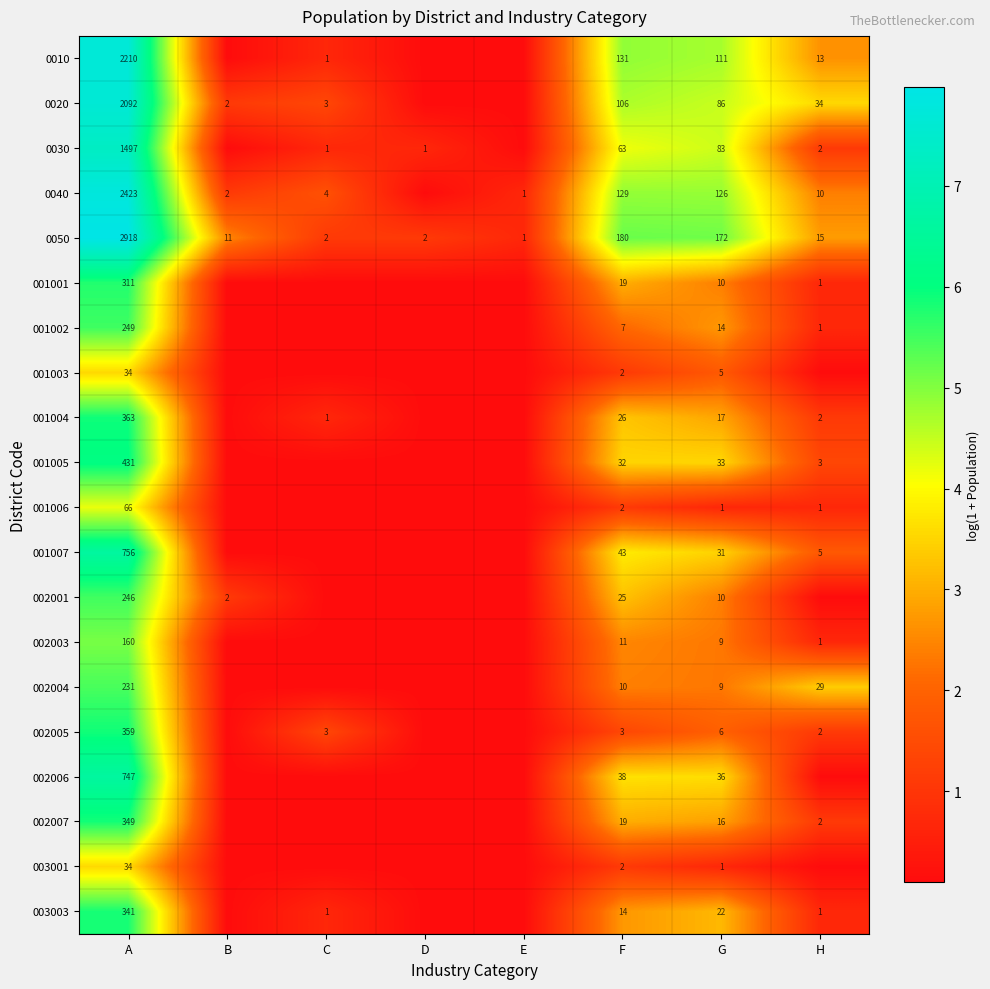

Which series has the largest total across all categories?

0050